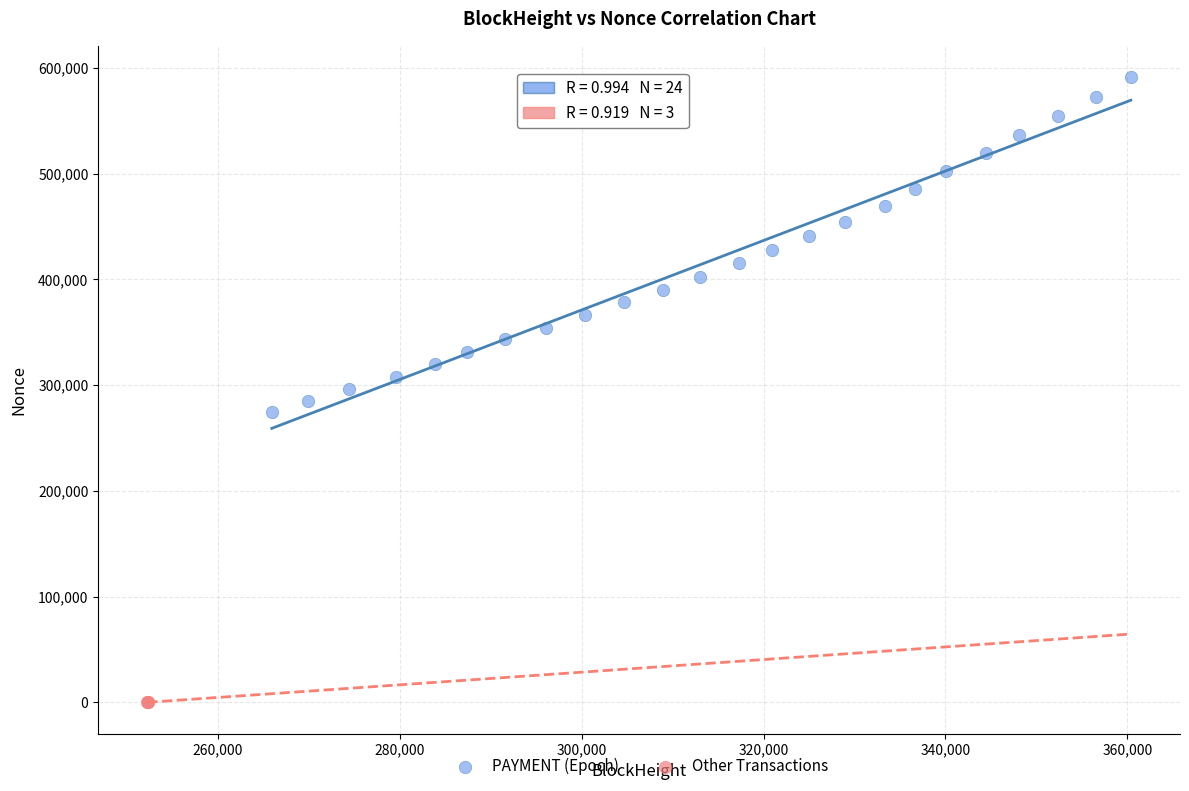

What are all the series names shown in the legend?

PAYMENT (Epoch), Other Transactions